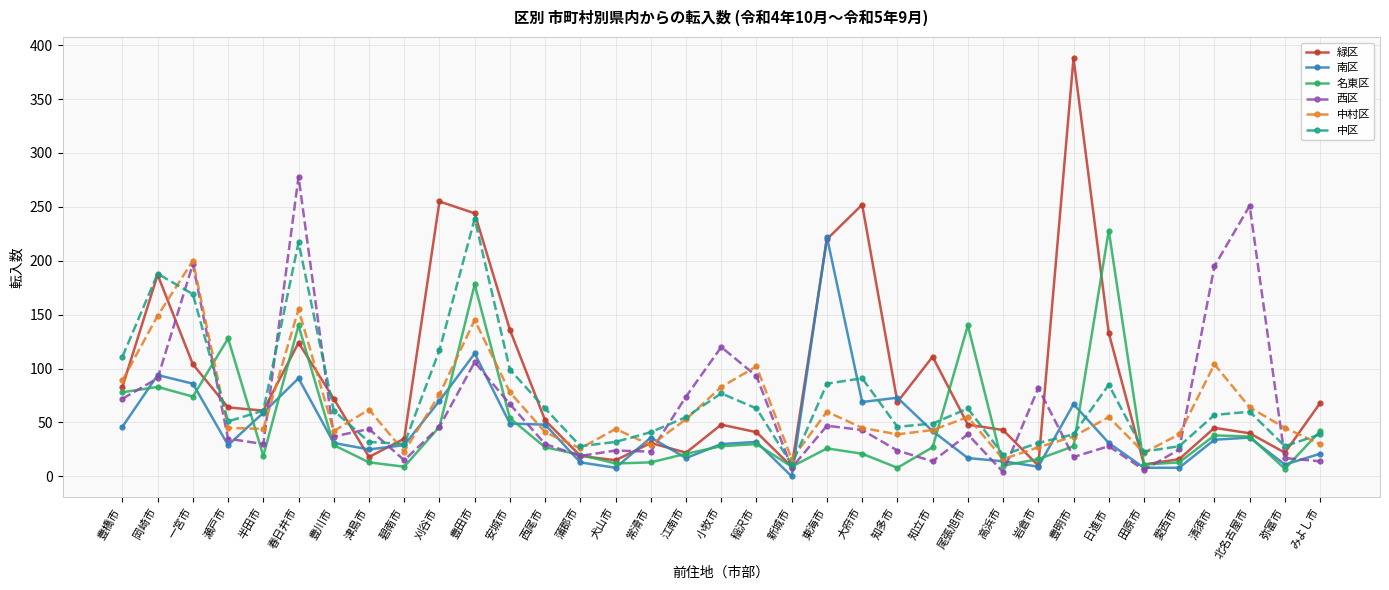

The 緑区 series shows 72 at 豊川市. True or false?

True